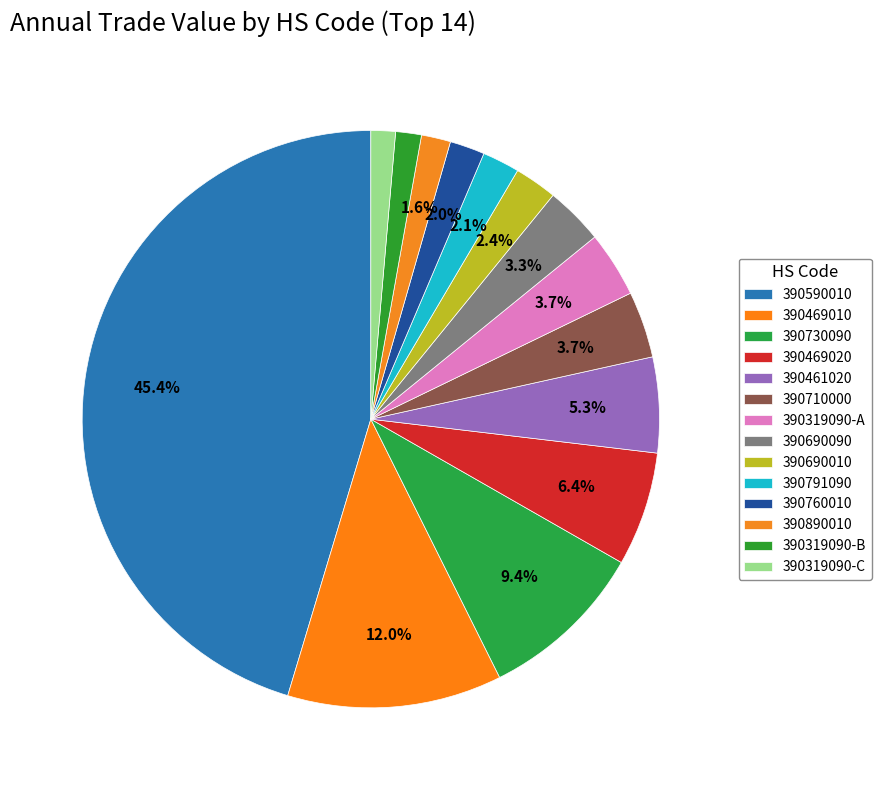

Count the number of slices in the pie.

14